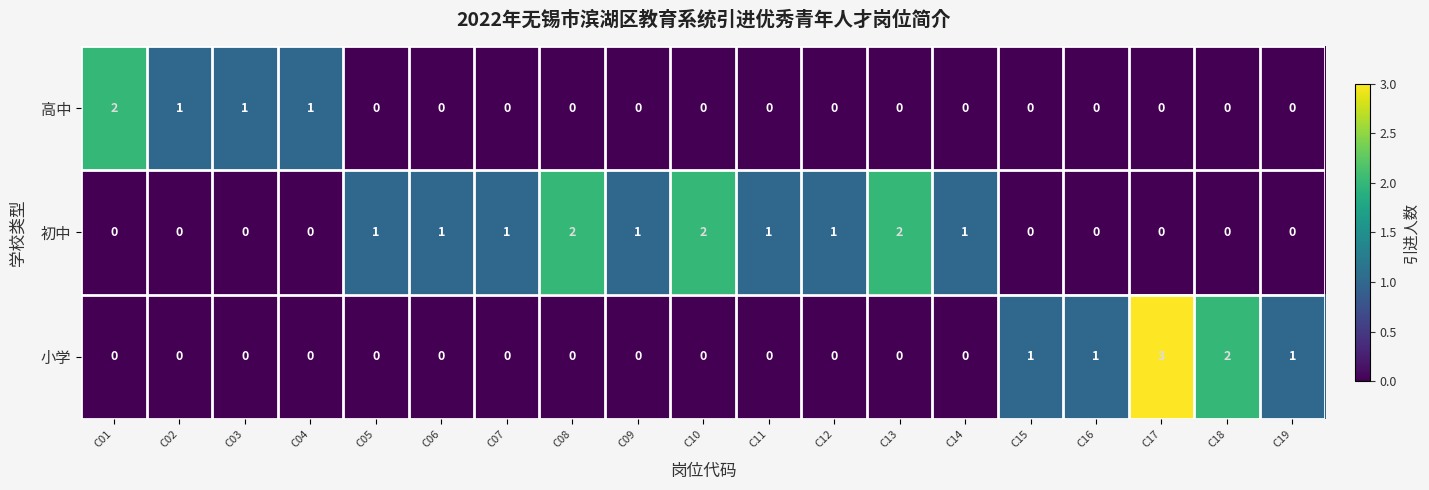

Between C04 and C18, which series saw the biggest shift?

小学